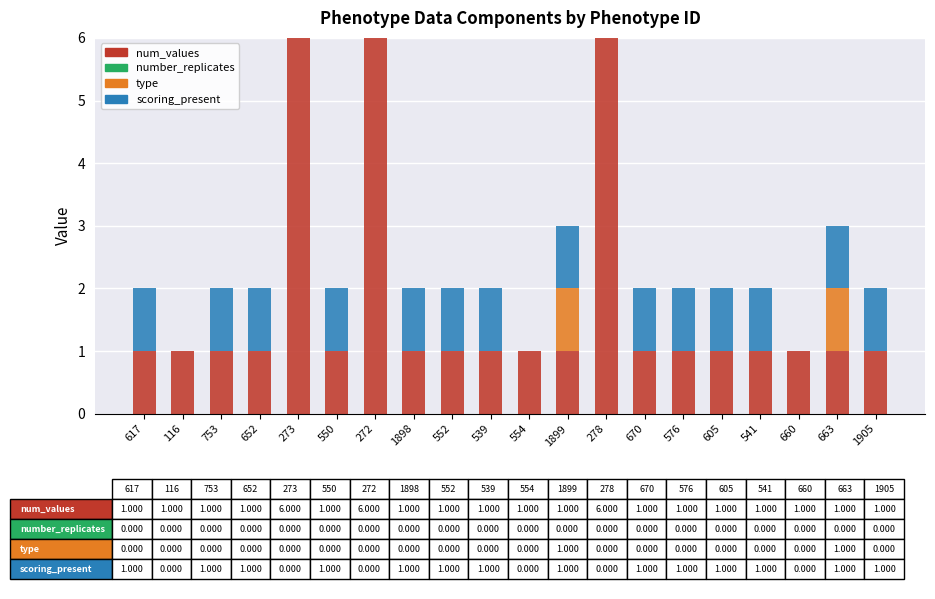

What is the highest value of the num_values series?

6